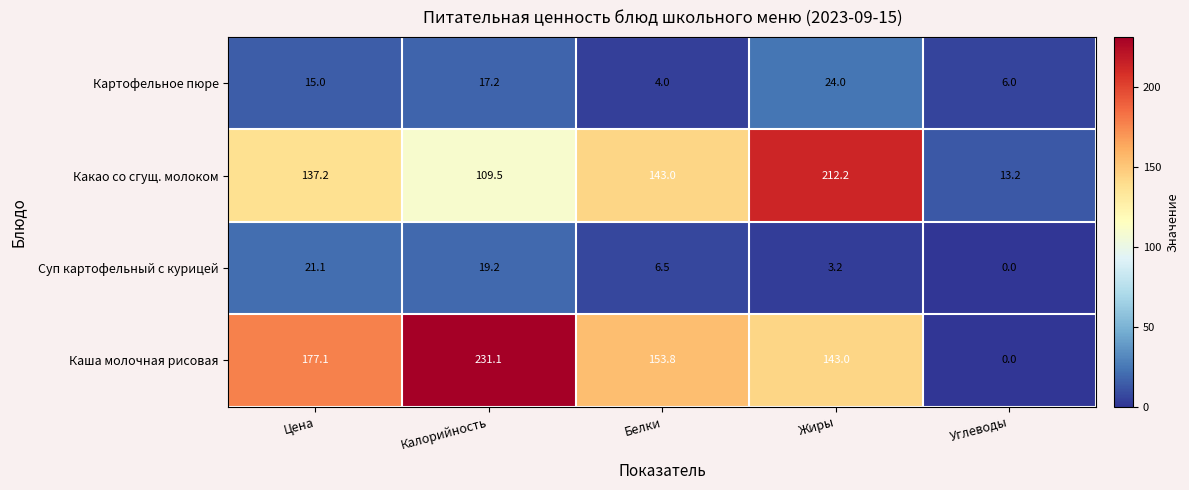

At how many categories does at least one series exceed 159?

3